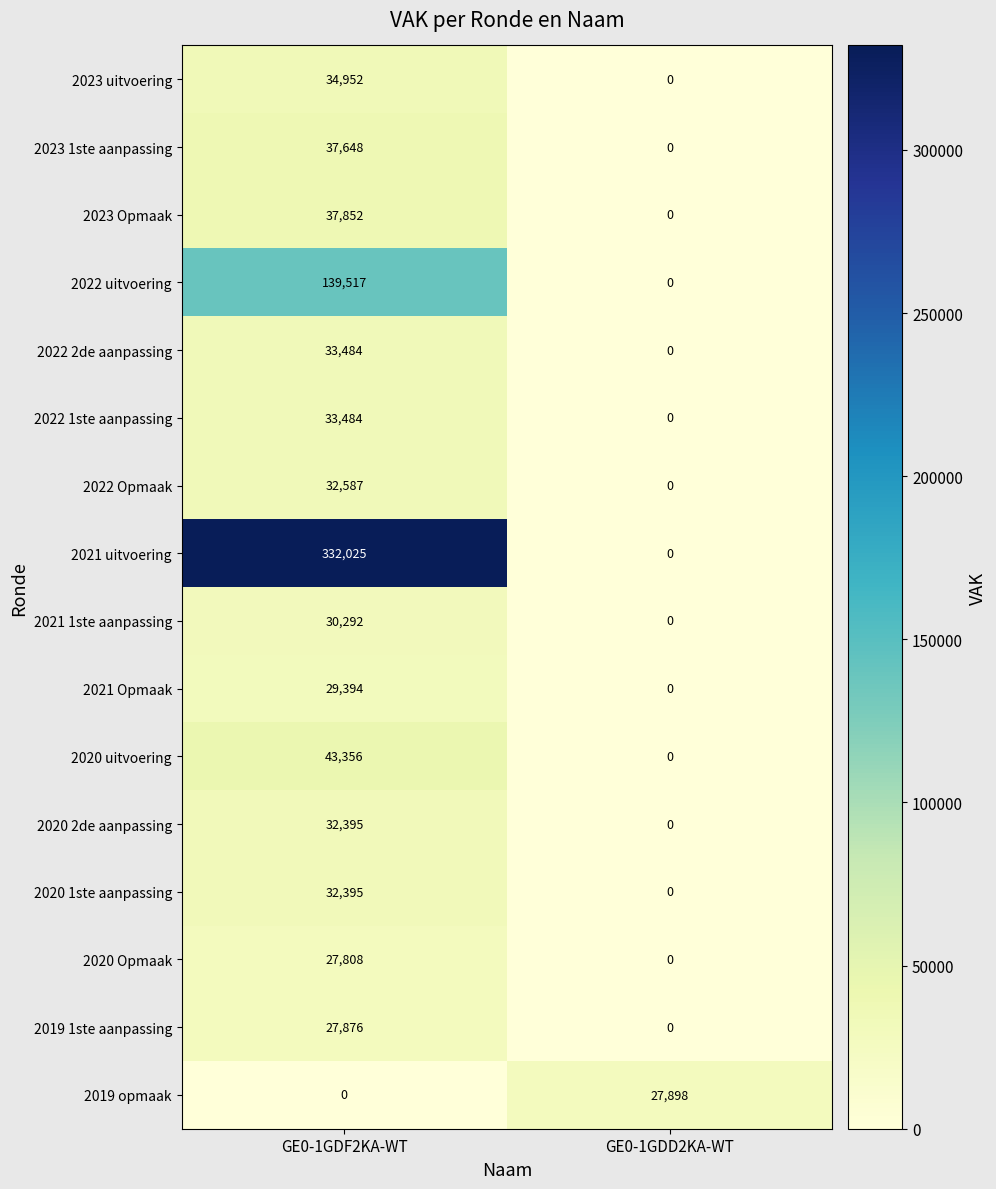

What is the spread (max minus min) of values at GE0-1GDF2KA-WT?

332025